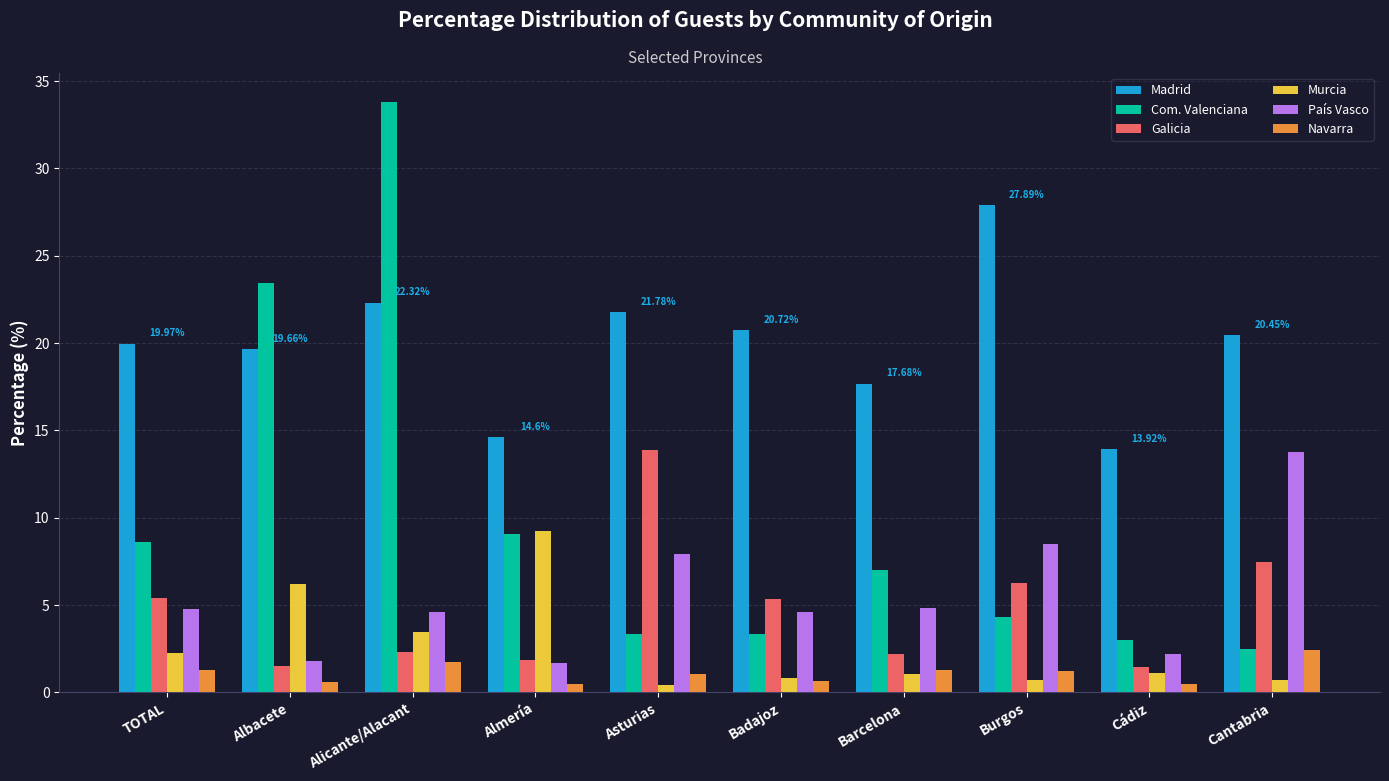

Is the value of Madrid at Barcelona greater than the value of Galicia at TOTAL?

Yes